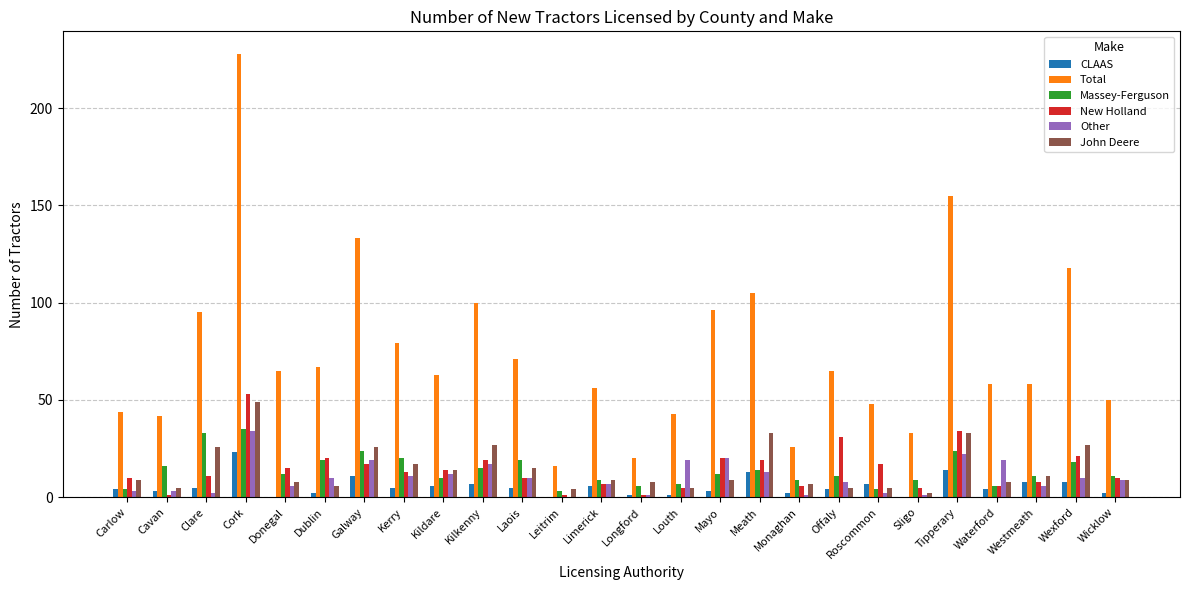

What is the sum of the Total values at Limerick and Kerry?

135